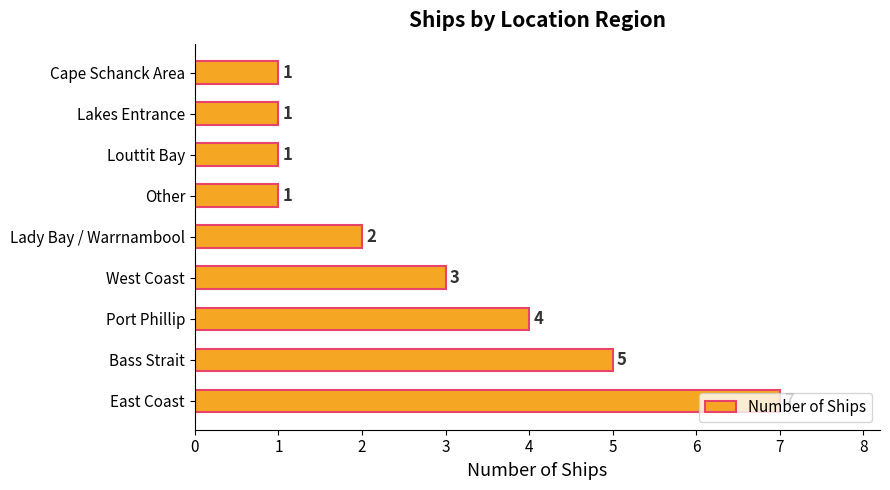

What is the average value?

3